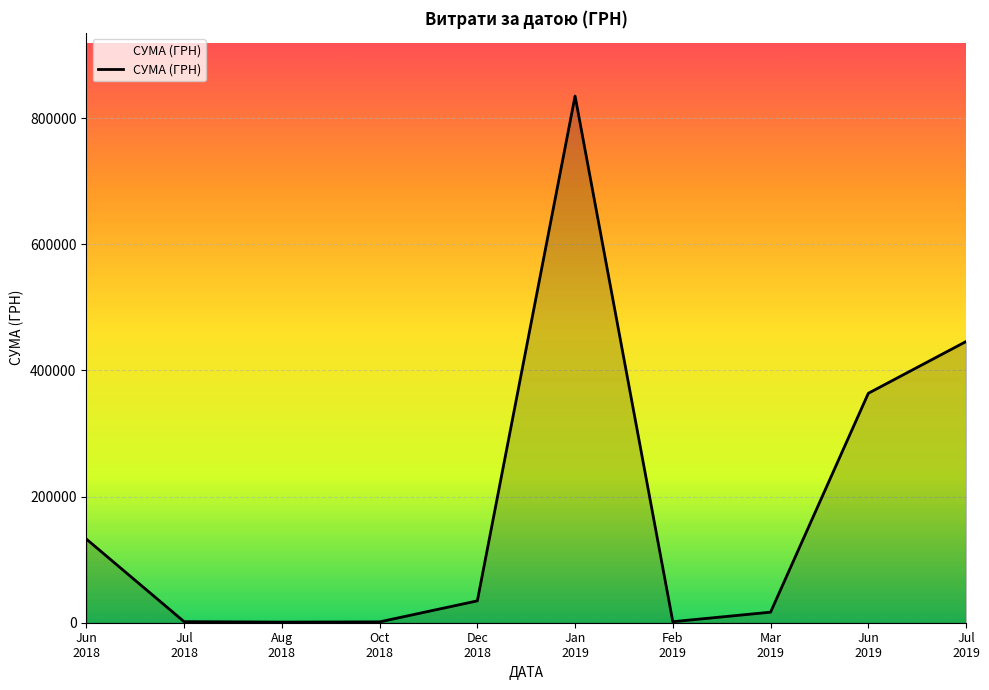

What is the maximum value shown in the chart?

835035.0